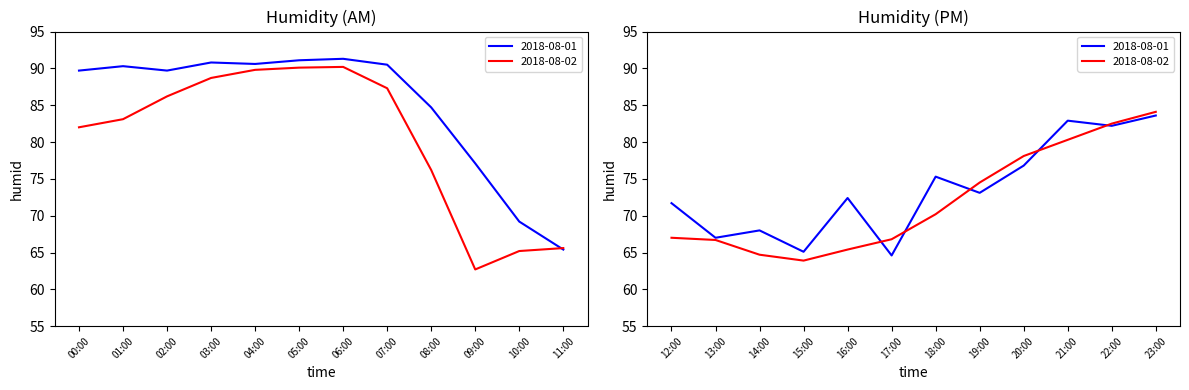

In 2018-08-01, how many points are higher than both neighbors (excluding endpoints)?

8